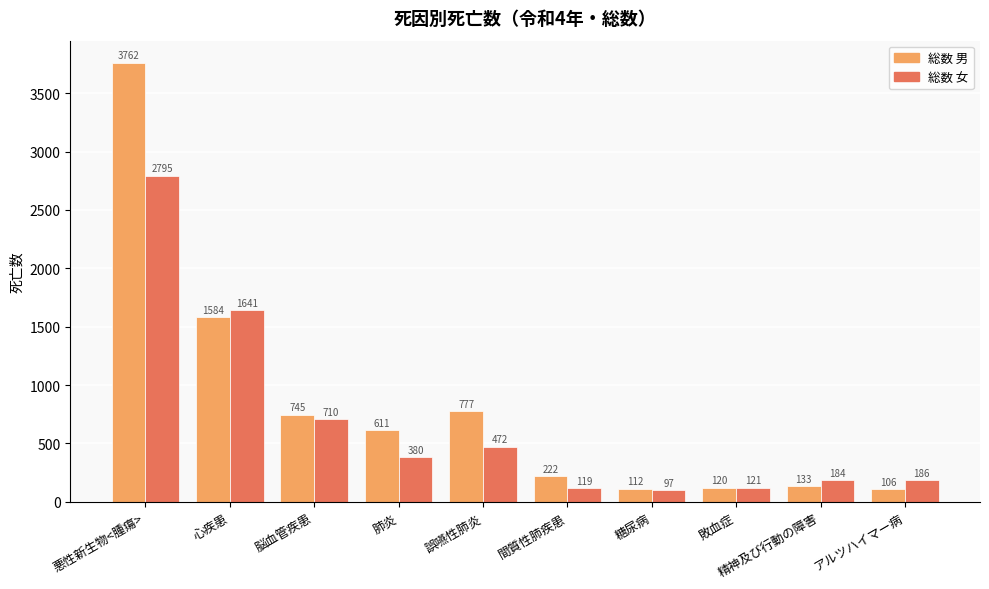

What is the difference between the maximum and minimum values in the 総数 男 series?

3656